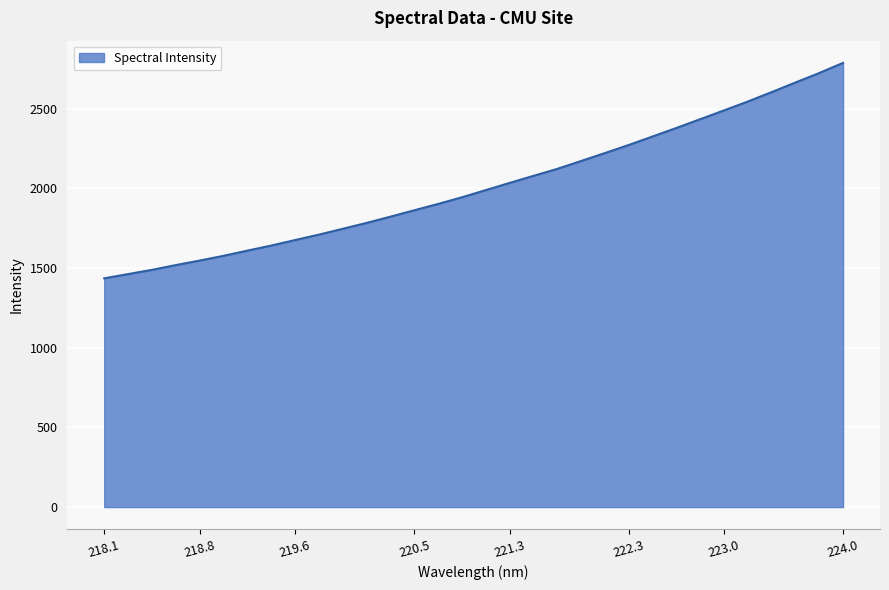

What is the smallest value displayed?

1435.0